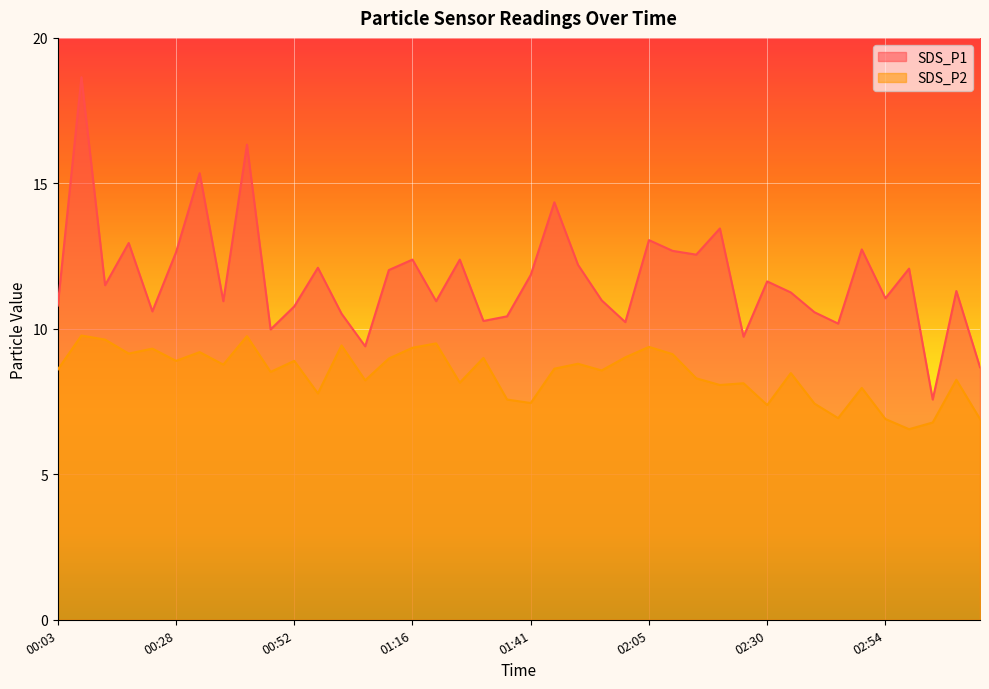

What is the maximum value shown in the chart?

18.6